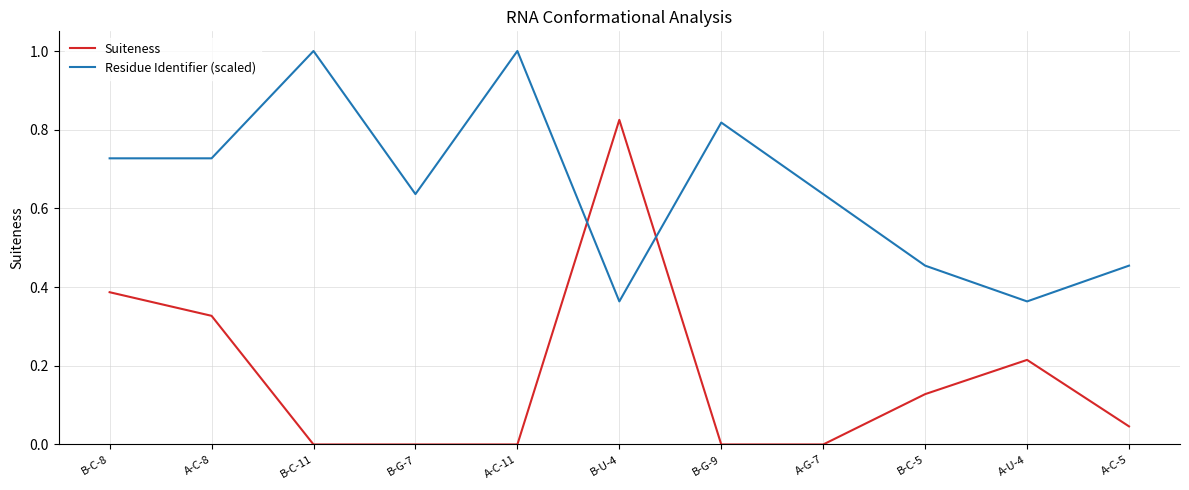

Is the value of Suiteness at B-G-9 greater than the value of Residue Identifier (scaled) at A-C-11?

No